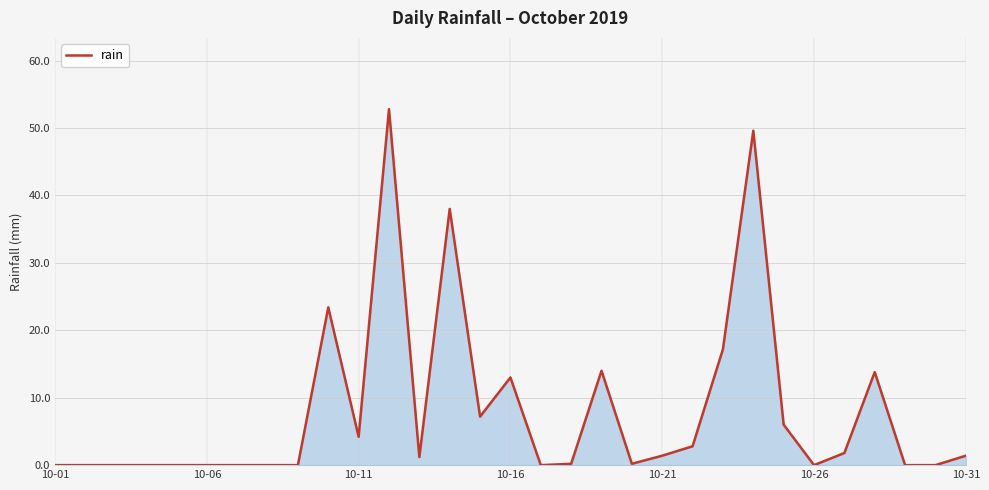

The chart shows a value of 13.0 at 10-16. True or false?

True